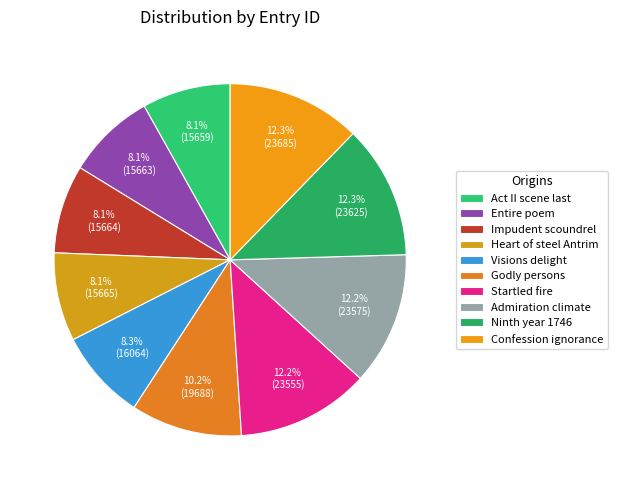

Count the number of slices in the pie.

10